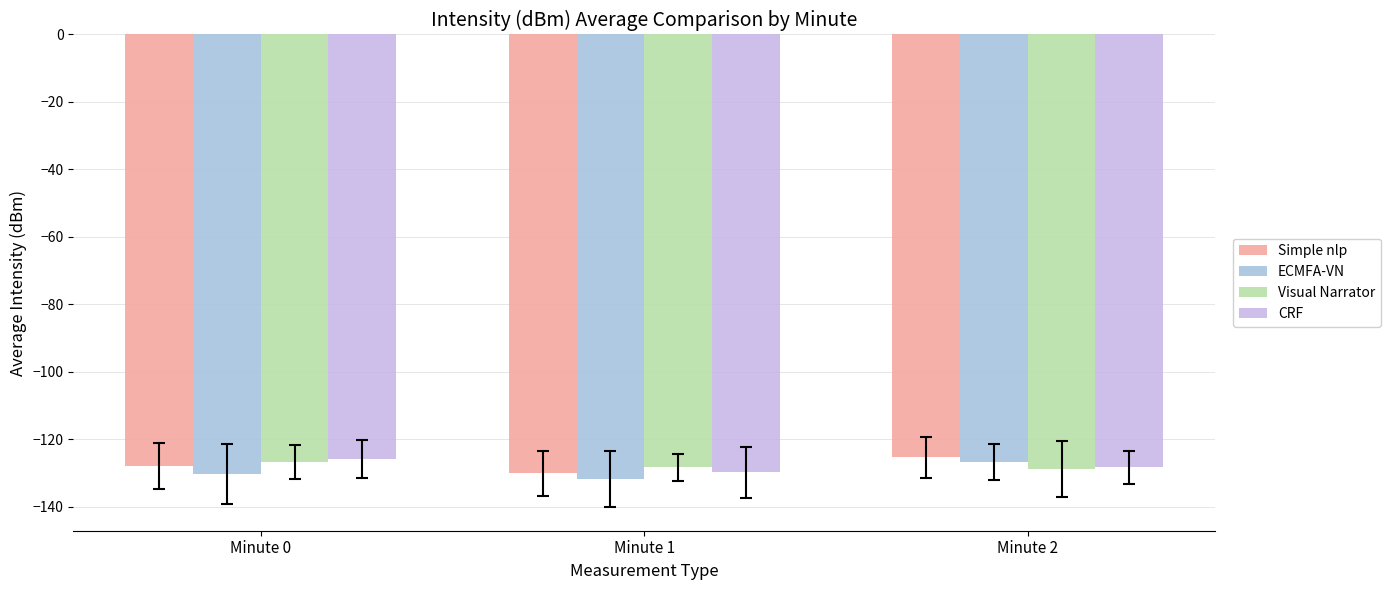

How many bars are there in total?

12